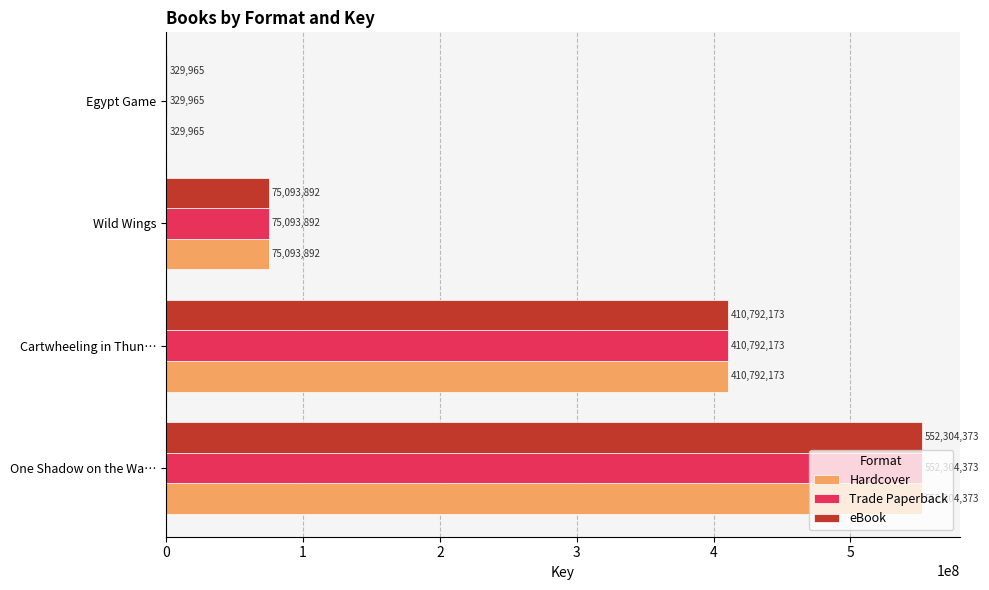

What is the approximate value of Hardcover at Egypt Game, to the nearest 50?

329950